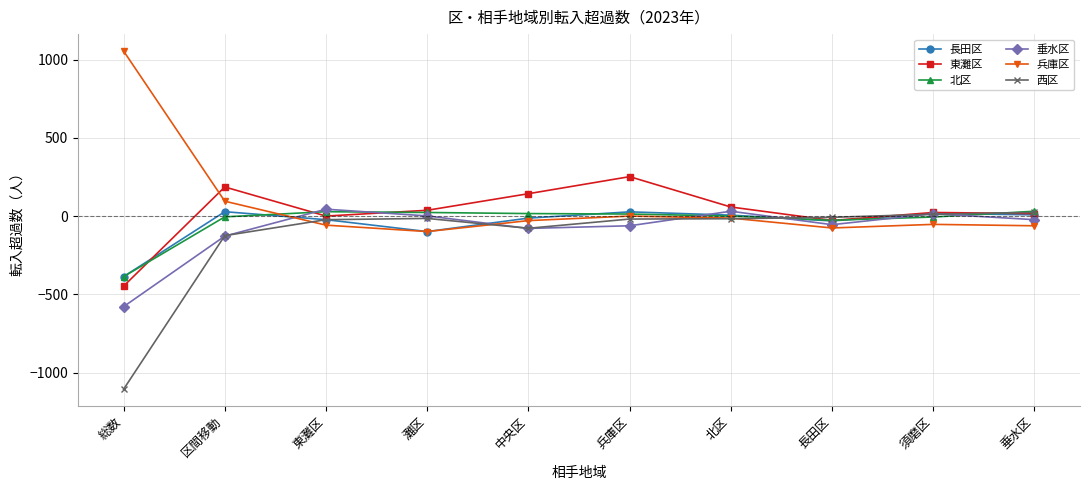

Where is 長田区 nearest to the value -179?

灘区